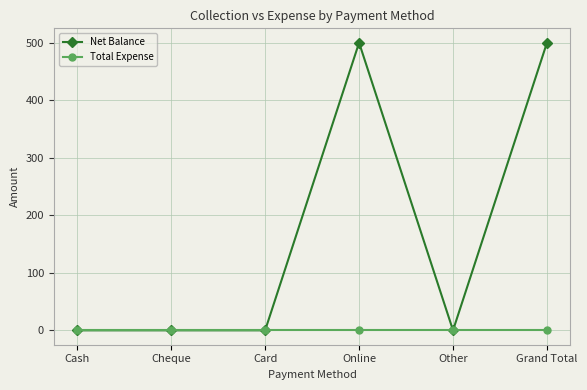

What are all the series names shown in the legend?

Net Balance, Total Expense